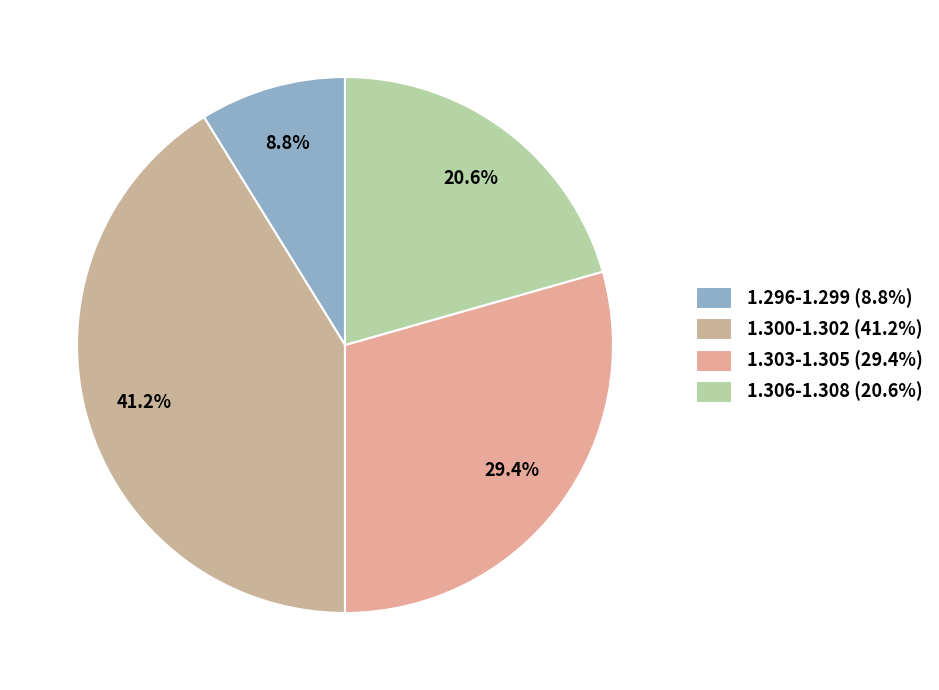

Which slice is the largest?

1.300-1.302 (41.2%)